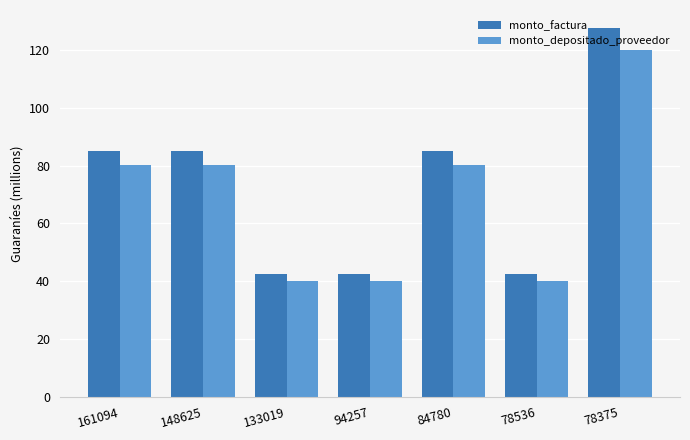

At which category is the sum across all series the highest?

78375